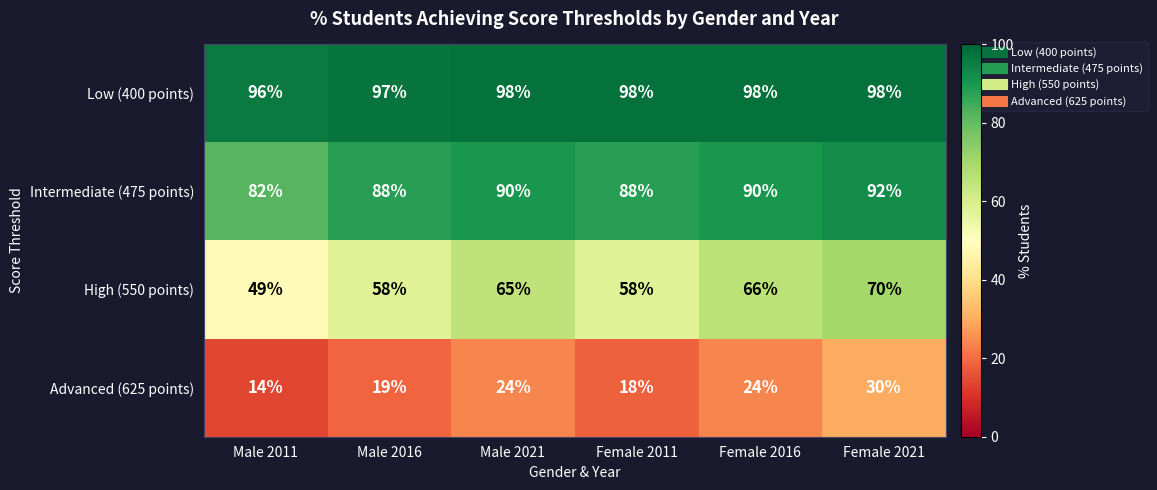

True or false: Low (400 points) has a value of 68 at Female 2021.

False